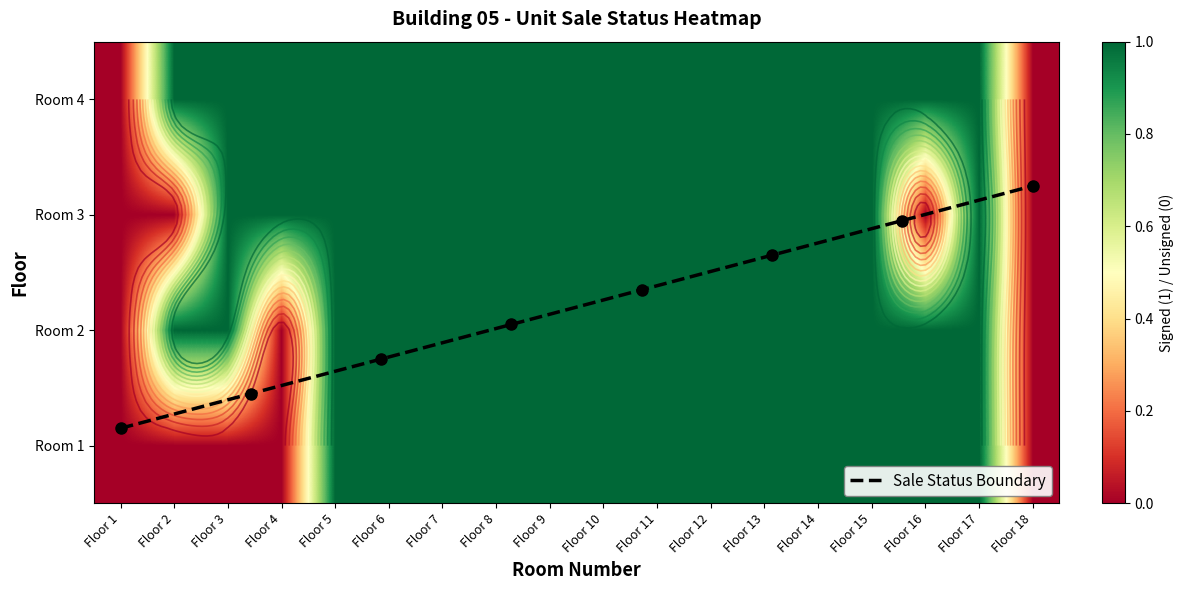

The 2 series shows 1 at Floor 17. True or false?

True